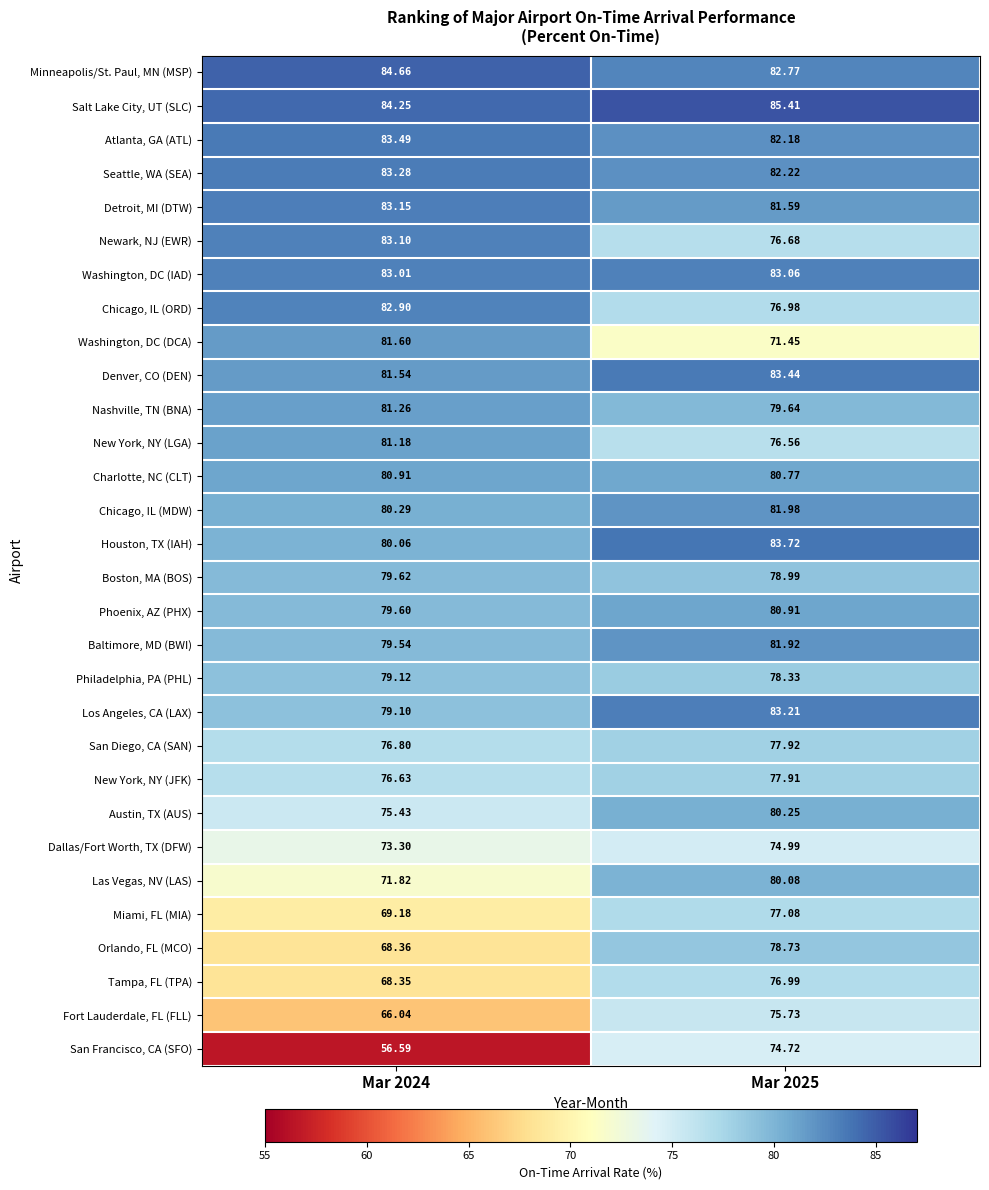

Which series has the widest spread of values?

San Francisco, CA (SFO)